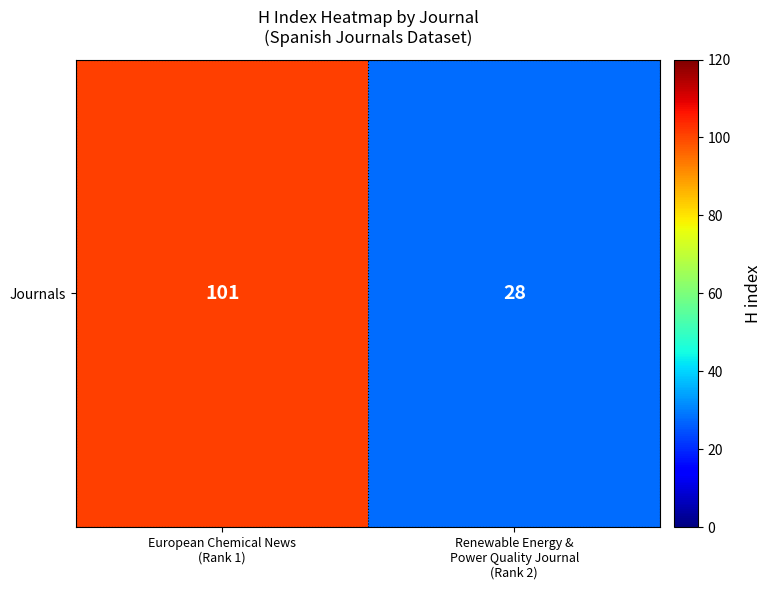

Rank the categories by value from highest to lowest.

European Chemical News
(Rank 1), Renewable Energy &
Power Quality Journal
(Rank 2)